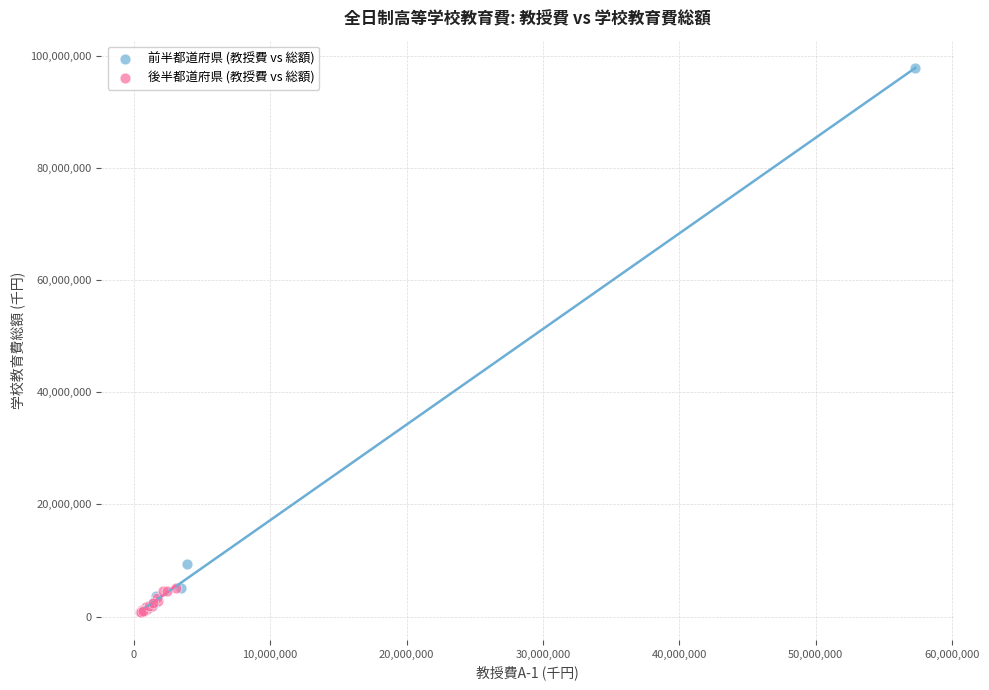

Which series has the largest Y range (max minus min)?

前半都道府県 (教授費 vs 総額)